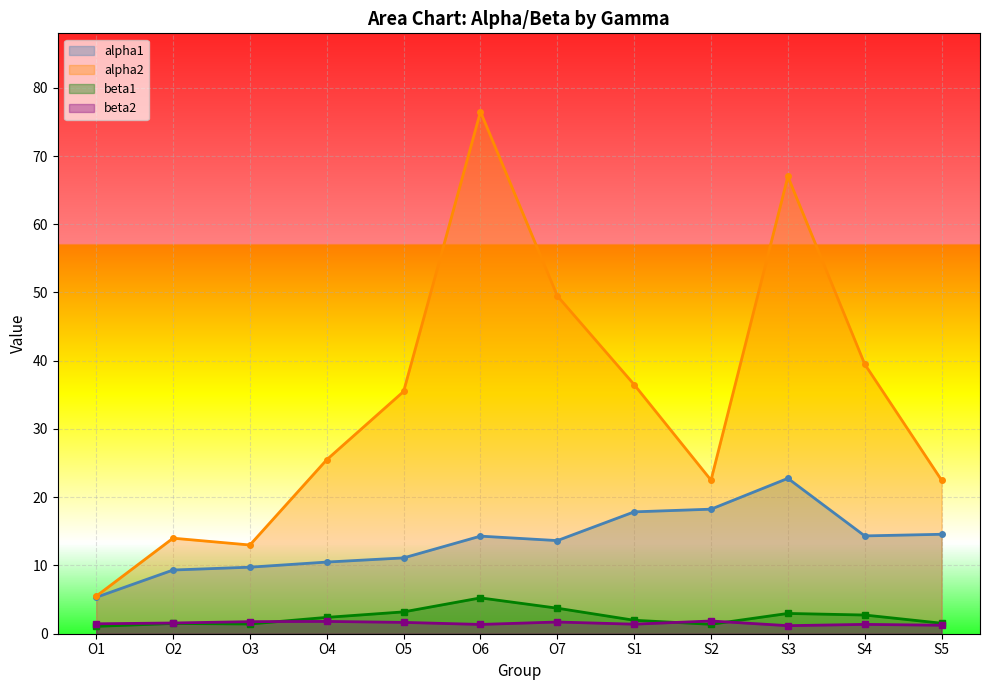

What is the value of the beta2 point at the 9th from the left?

1.9